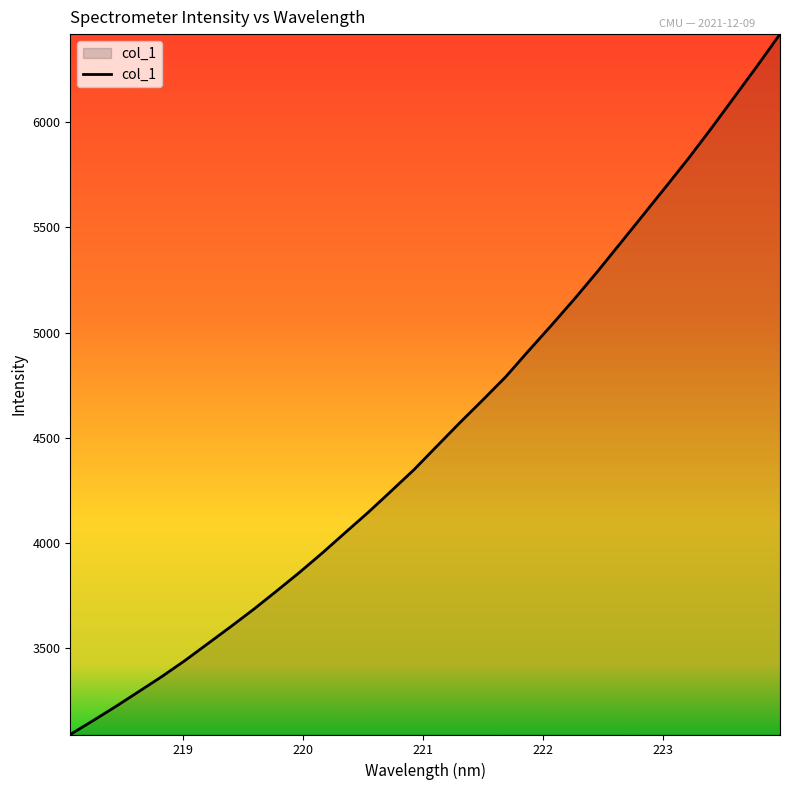

Does the chart display data point markers on the line(s)?

No